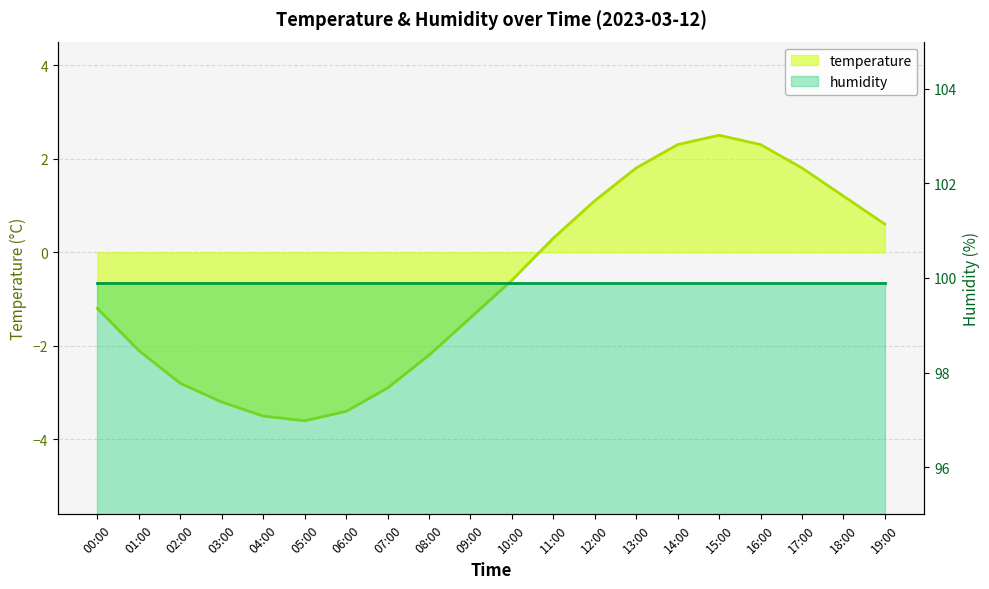

Where is the data nearest to the value 0?

11:00